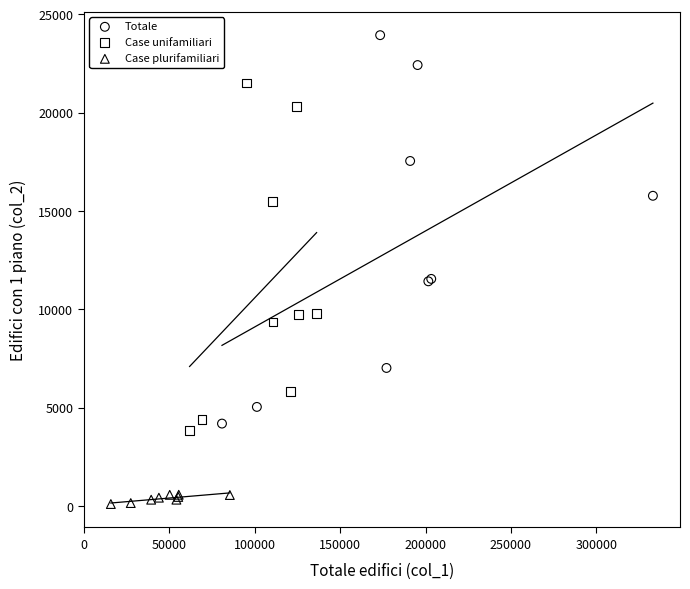

Which series contains the lowest Y value?

Case plurifamiliari